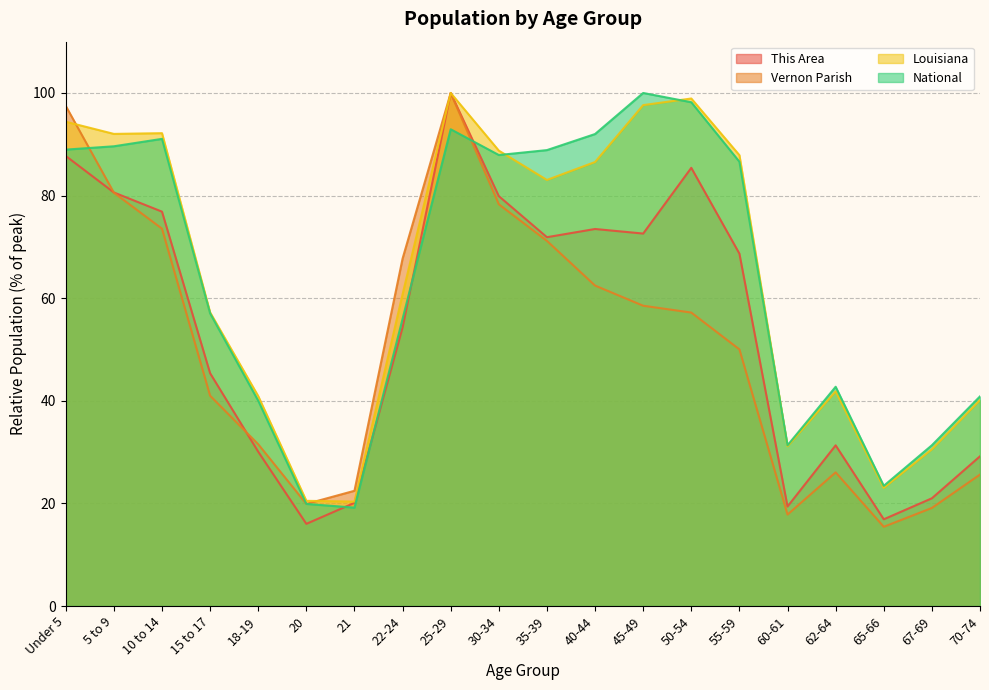

At which category does Vernon Parish reach its first local peak?

25-29